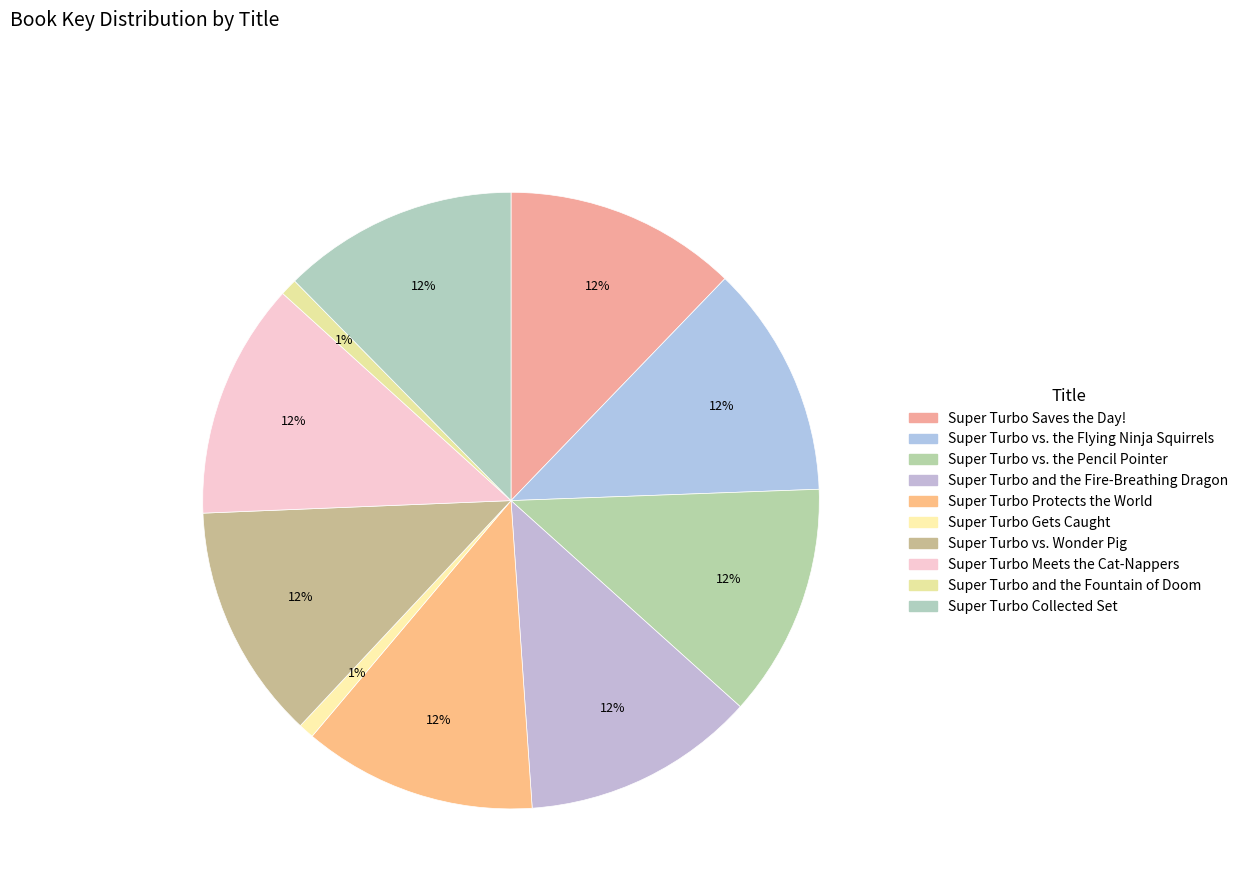

What is the largest slice in the pie chart?

Super Turbo Collected Set